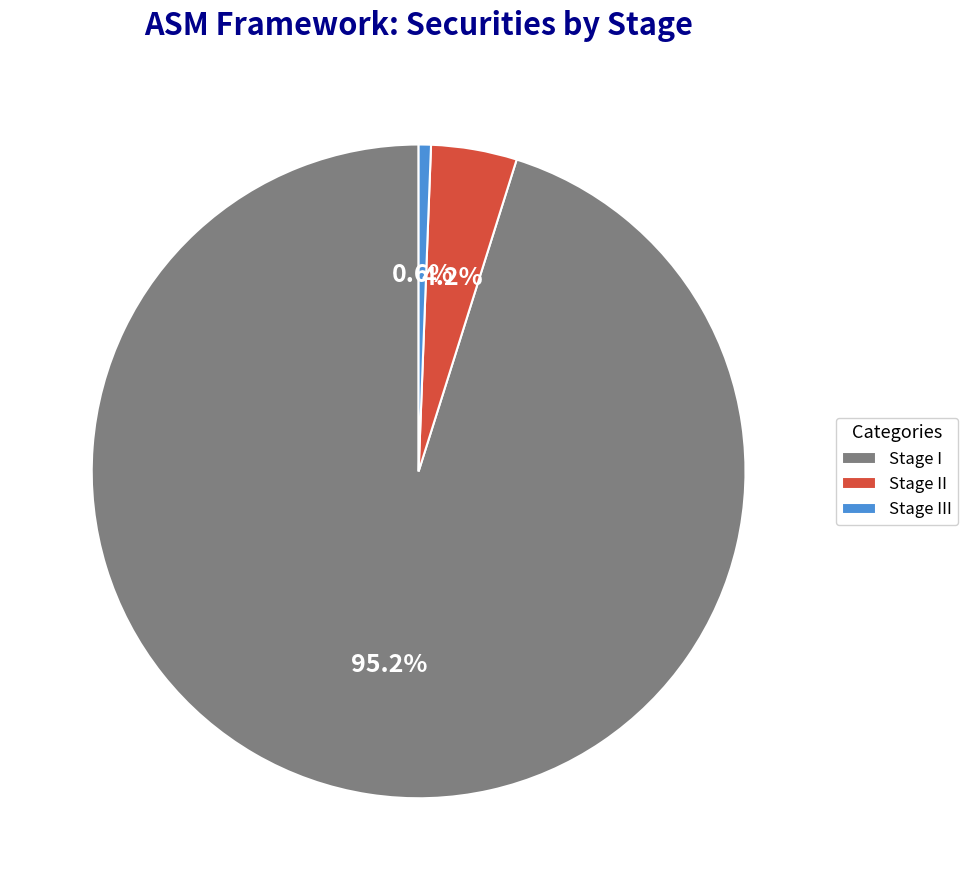

How many segments does this pie chart have?

3